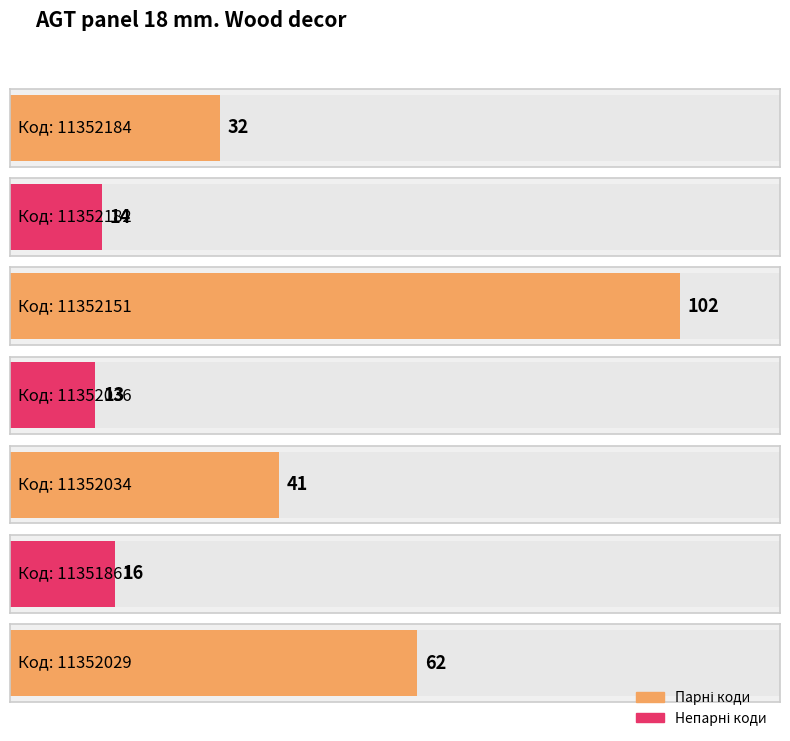

Is it true that the value at 11352182 is 14?

True